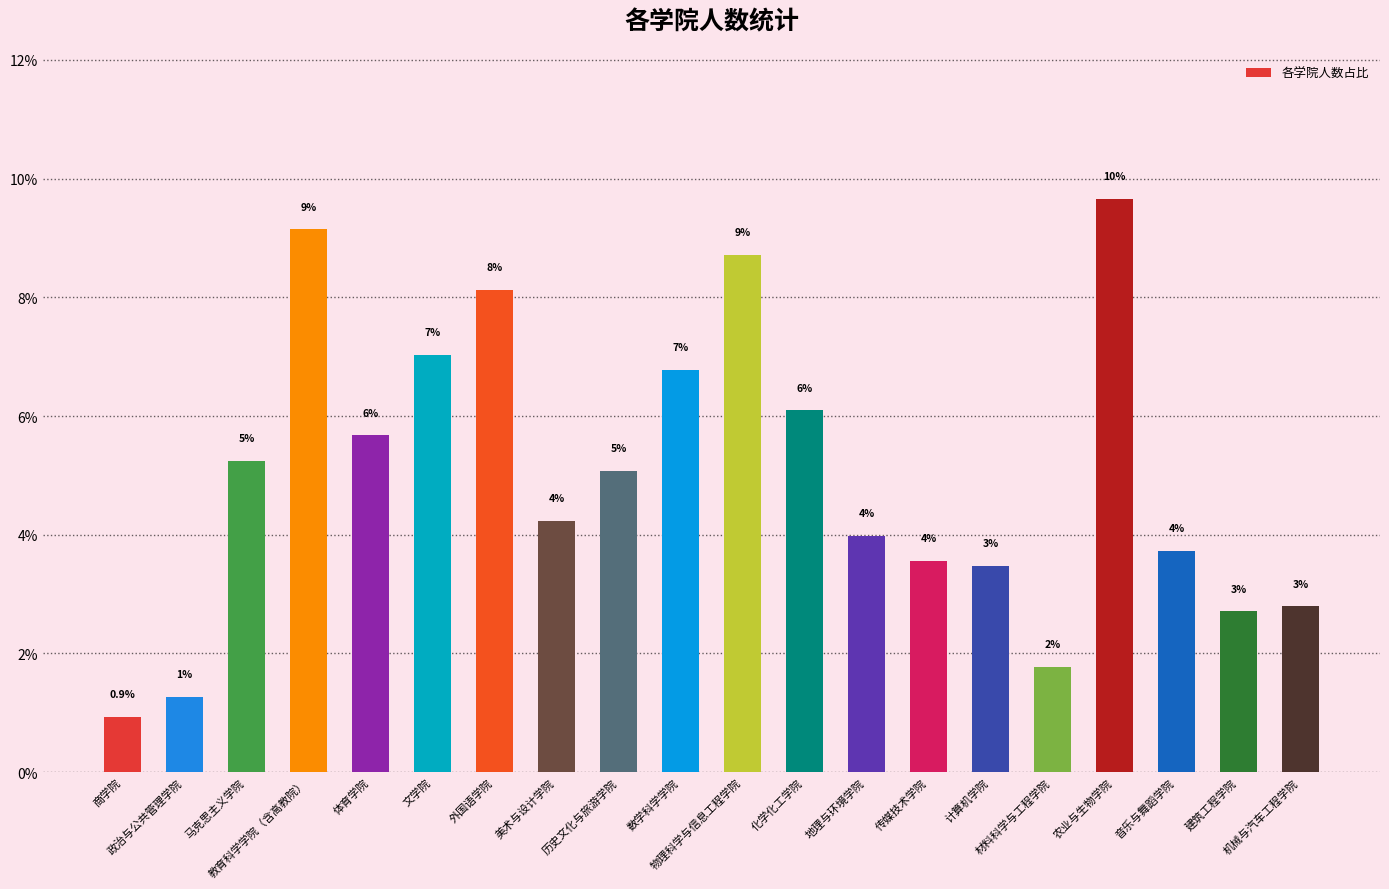

Reading right to left, extract all data points from this chart.

2.8	2.7	3.7	9.7	1.8	3.5	3.6	4.0	6.1	8.7	6.8	5.1	4.2	8.1	7.0	5.7	9.1	5.2	1.3	0.9